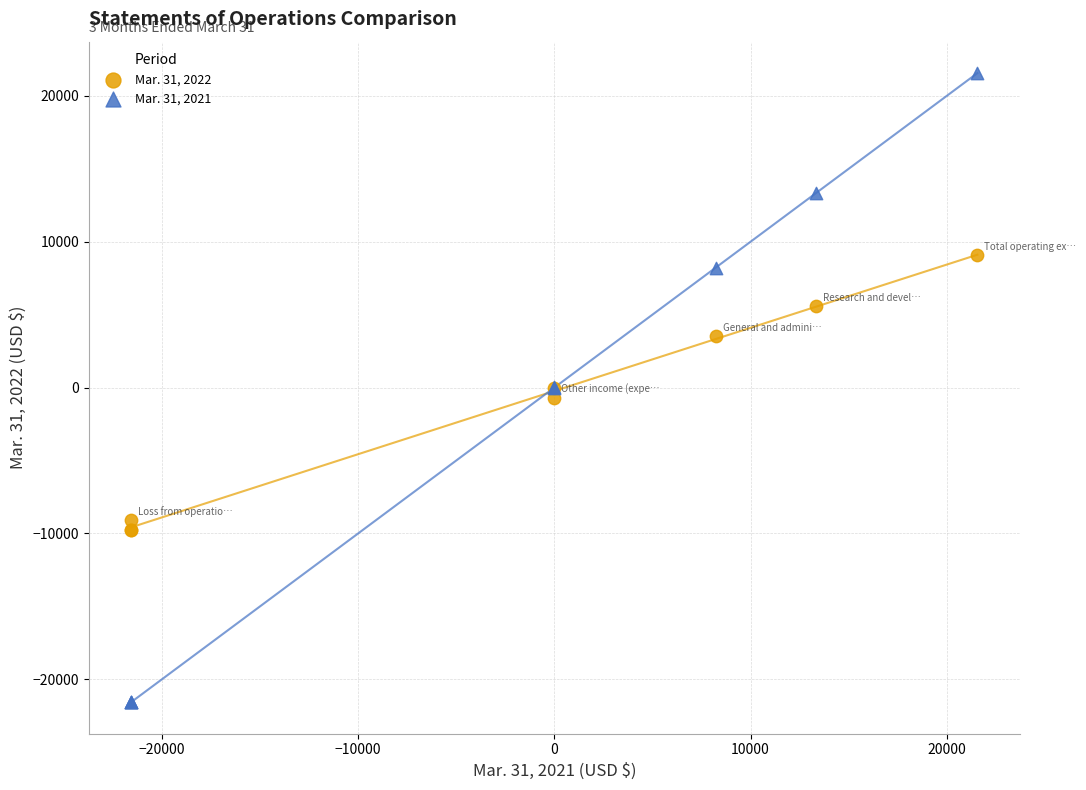

Which series reaches the minimum Y coordinate?

Mar. 31, 2021